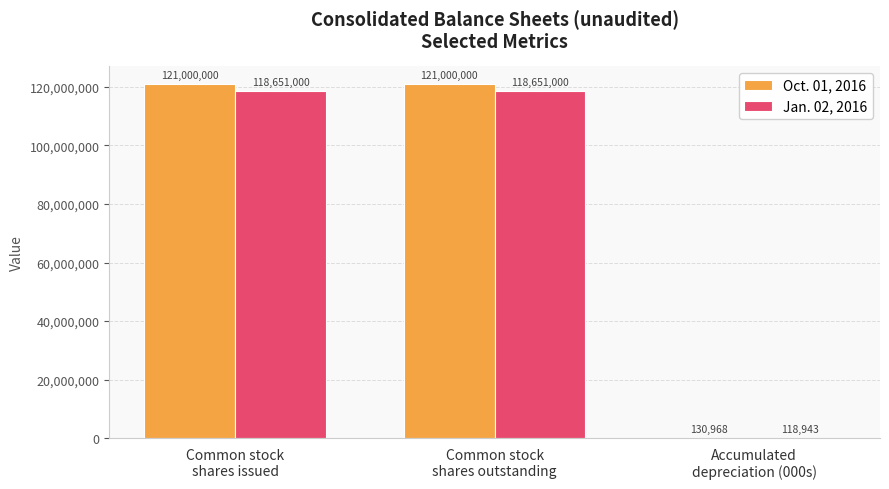

What are all the series names shown in the legend?

Oct. 01, 2016, Jan. 02, 2016